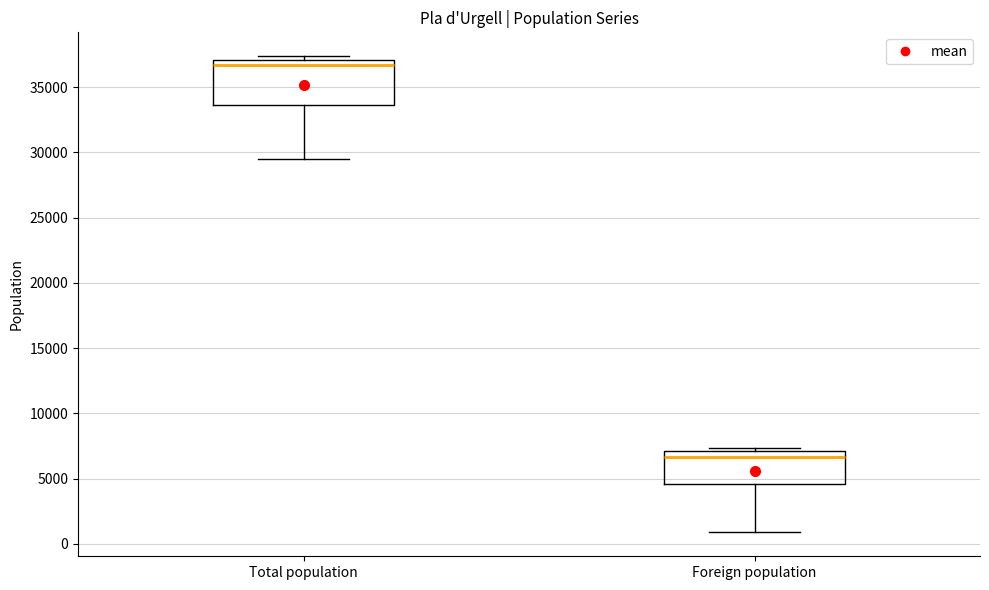

Comparing the boxes themselves (not the whiskers), which one is the tallest?

Total population